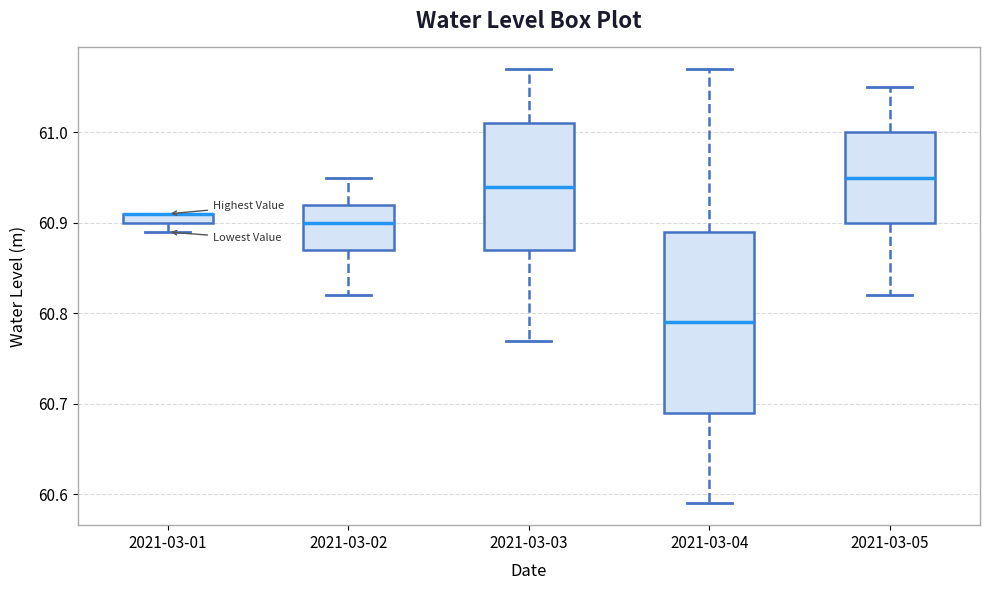

Where is the lower edge of the box for 2021-03-04 on the y-axis? The values are not printed on the chart, so give them approximately, as read against the axis.

60.69